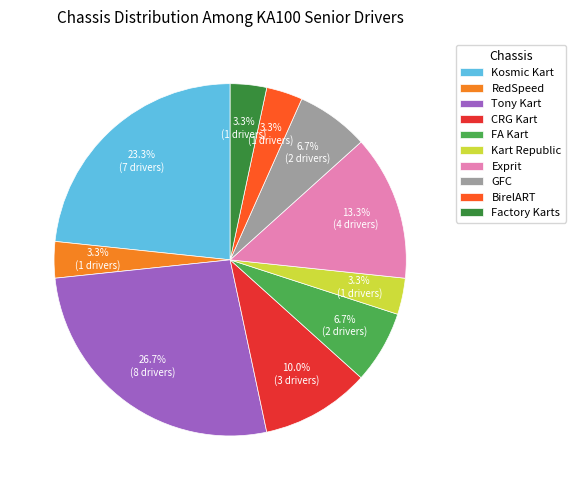

Is Factory Karts the majority of the pie?

No